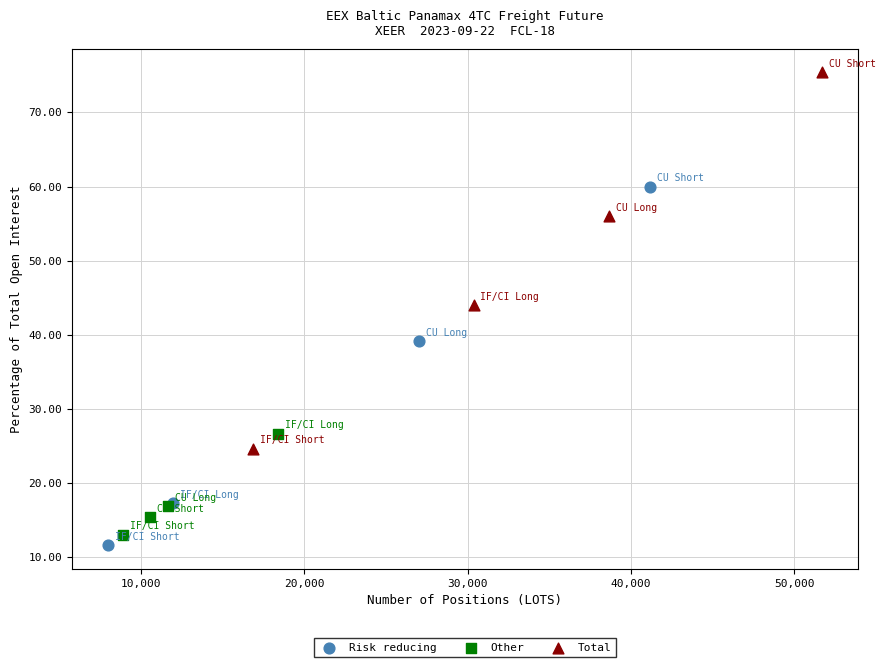

Which series contains the highest Y value?

Total